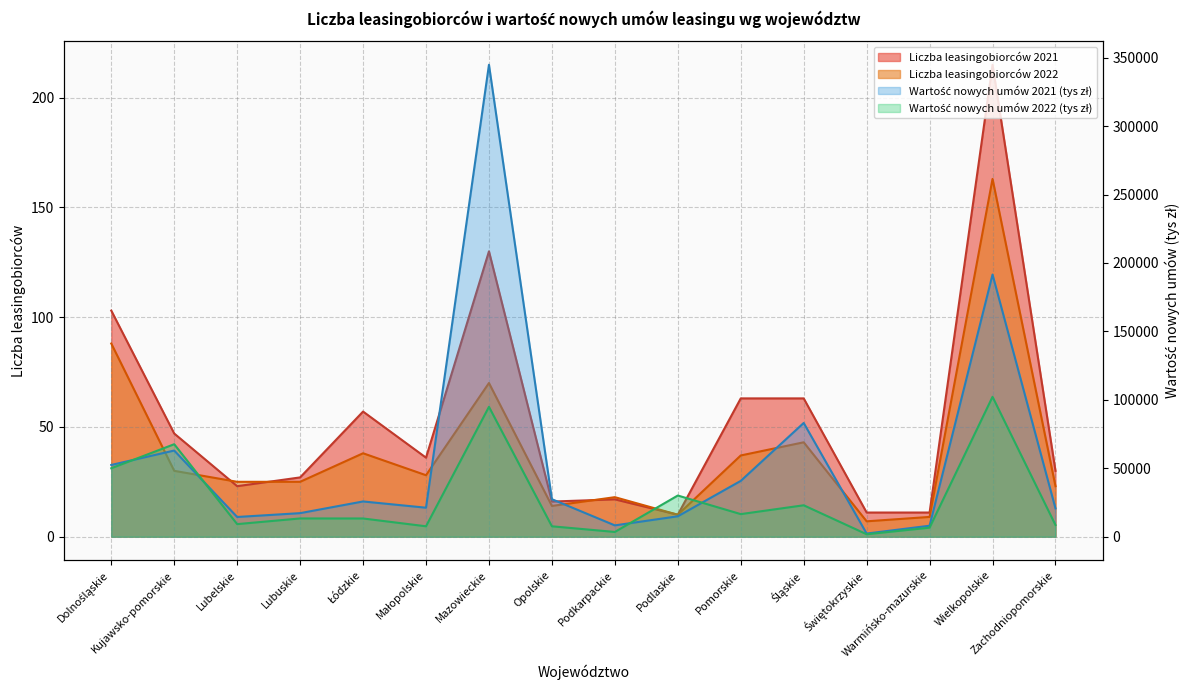

In Wartość nowych umów 2022 (tys zł), how many points are higher than both neighbors (excluding endpoints)?

6